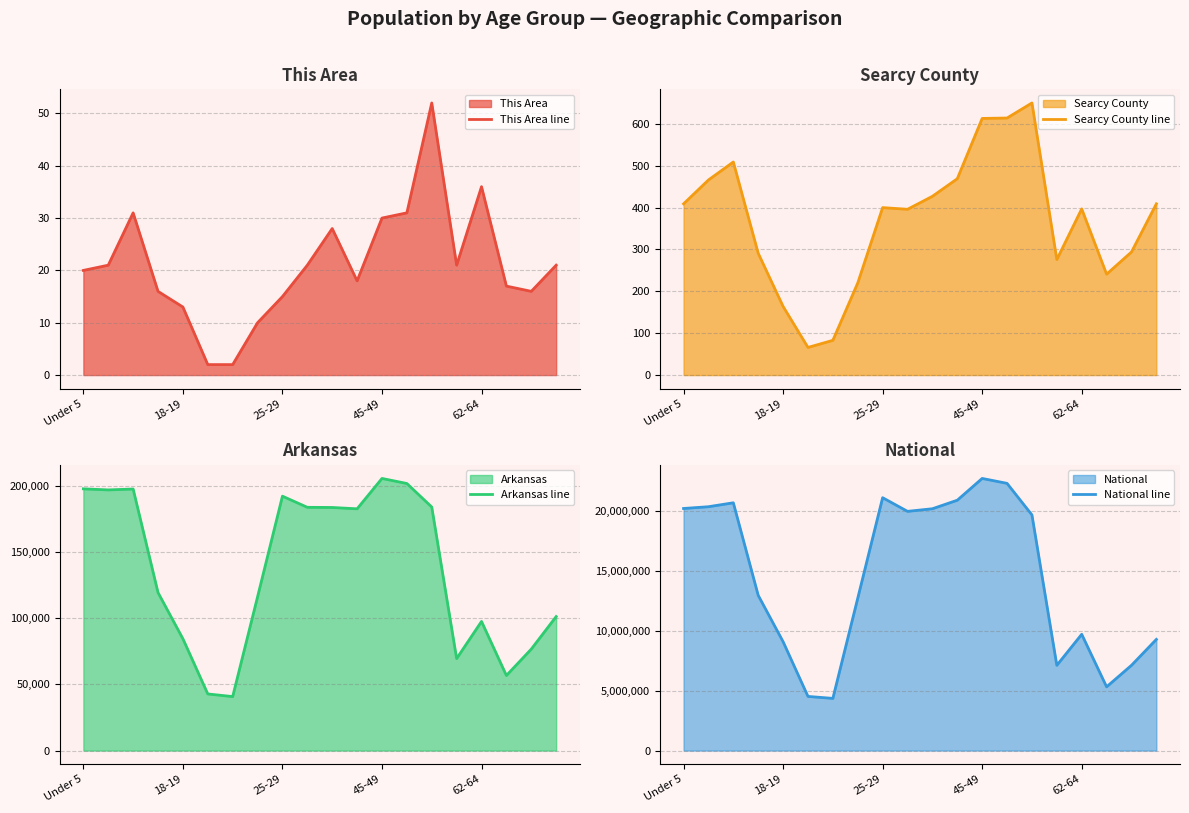

What is the minimum value for National line?

4354294